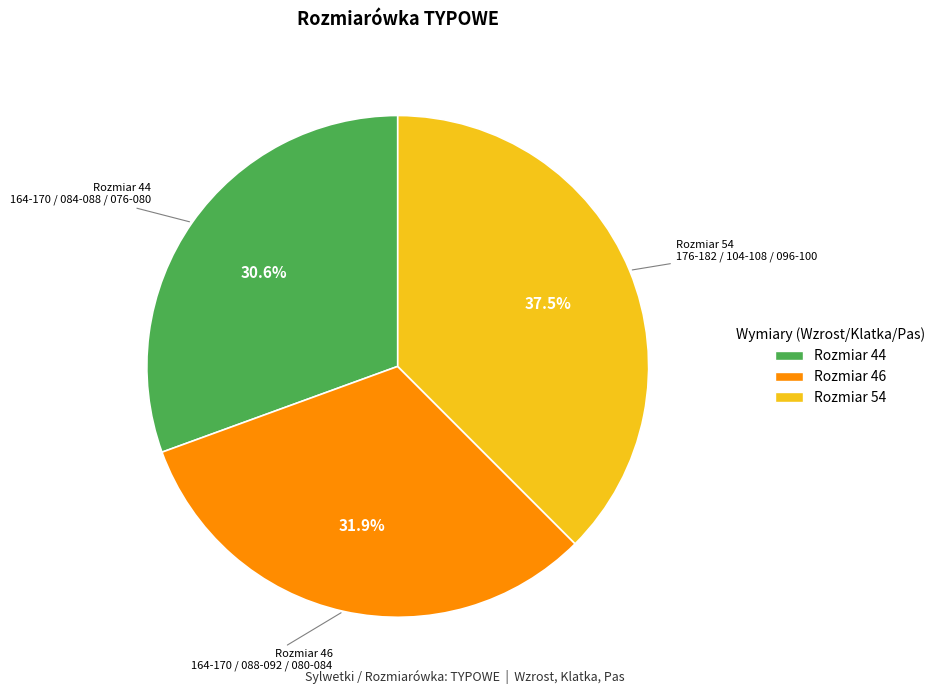

Which category has the smallest portion of the pie?

Rozmiar 44